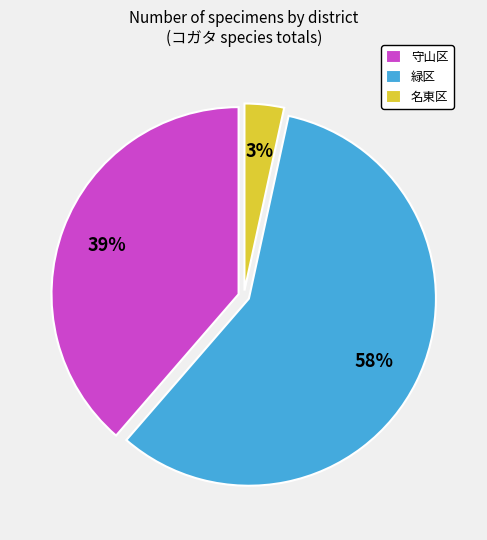

To the nearest percent, what percentage of the pie is 緑区?

58%